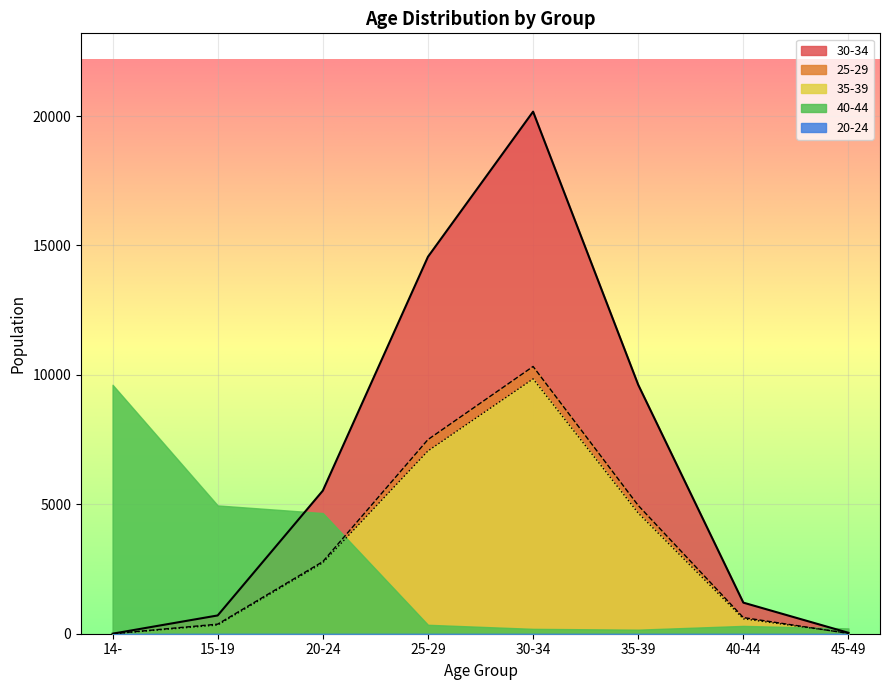

At which category is the sum across all series the highest?

30-34